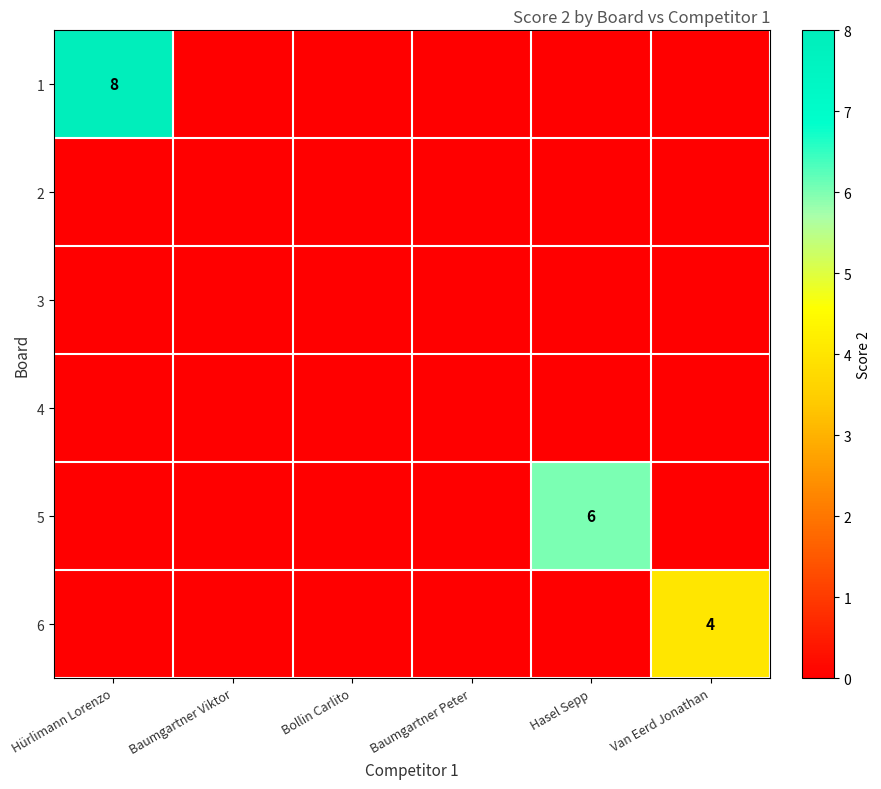

What is the greatest value displayed?

8